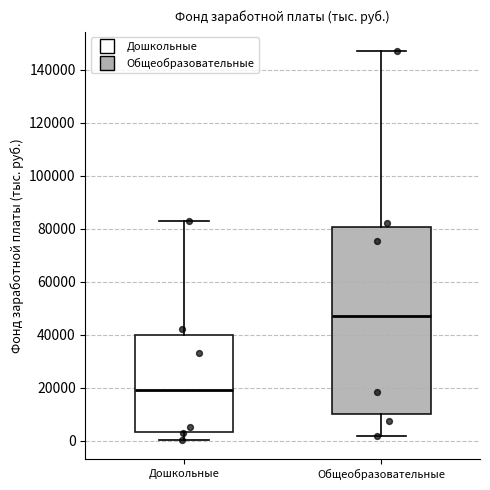

Reading left to right, transcribe this box plot: for each box, give where its median line is, the range the box spans, and where its two whiskers end, as read against the y-axis. The values are not printed on the chart, so give them approximately, as read against the axis.

Дошкольные: median 20000, box 4000 to 40000, whiskers 0 to 82000
Общеобразовательные: median 46000, box 10000 to 80000, whiskers 2000 to 148000